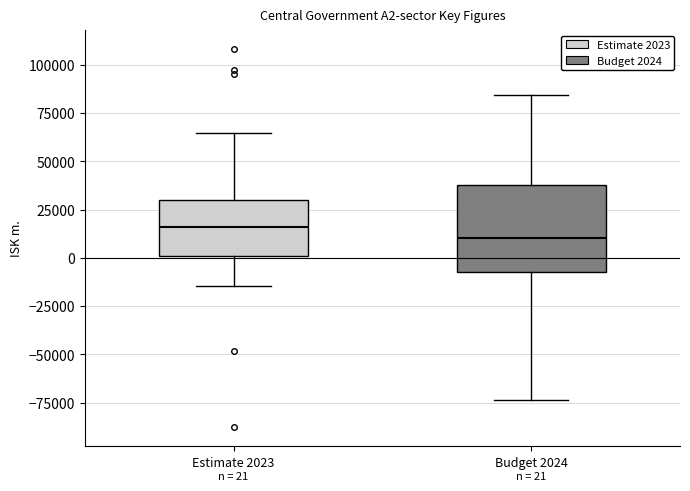

Which box has the lowest median line?

Budget 2024